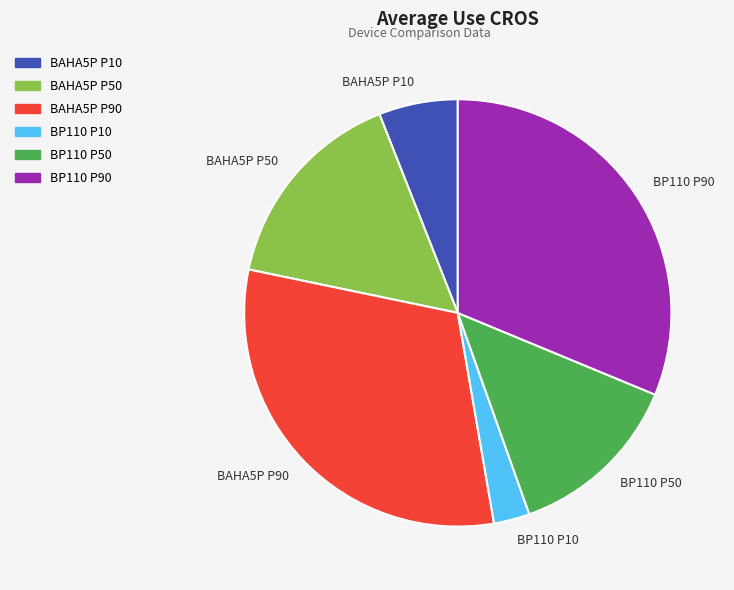

Approximately how many times larger is the value at BAHA5P P50 compared to BAHA5P P10?

2.6